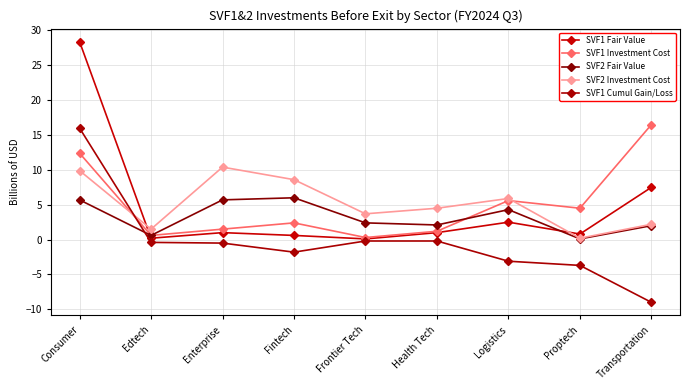

Which series has the largest range (max minus min)?

SVF1 Fair Value